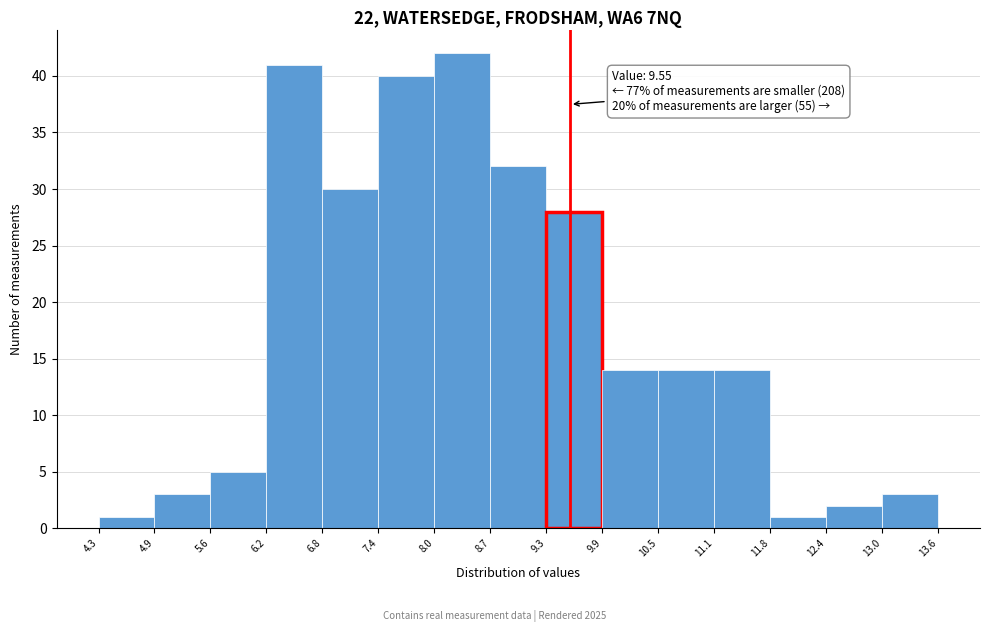

Which range on the x-axis has the tallest bar?

8.0 to 8.7